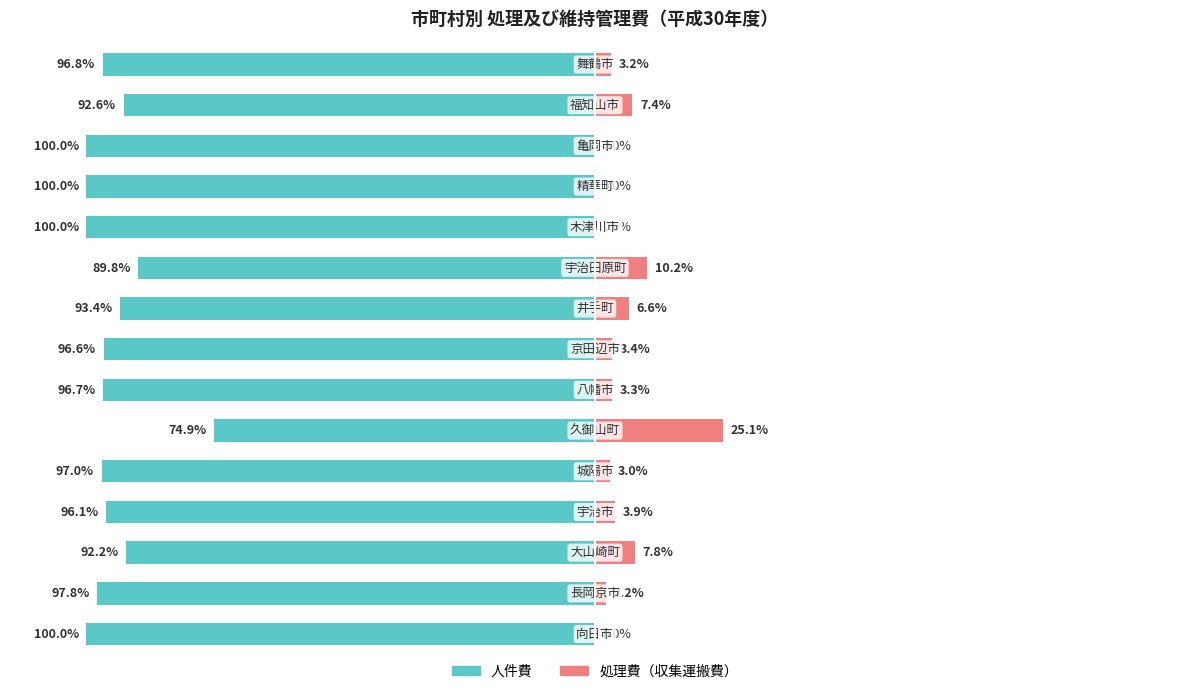

What is the minimum value shown in the chart?

-100.0